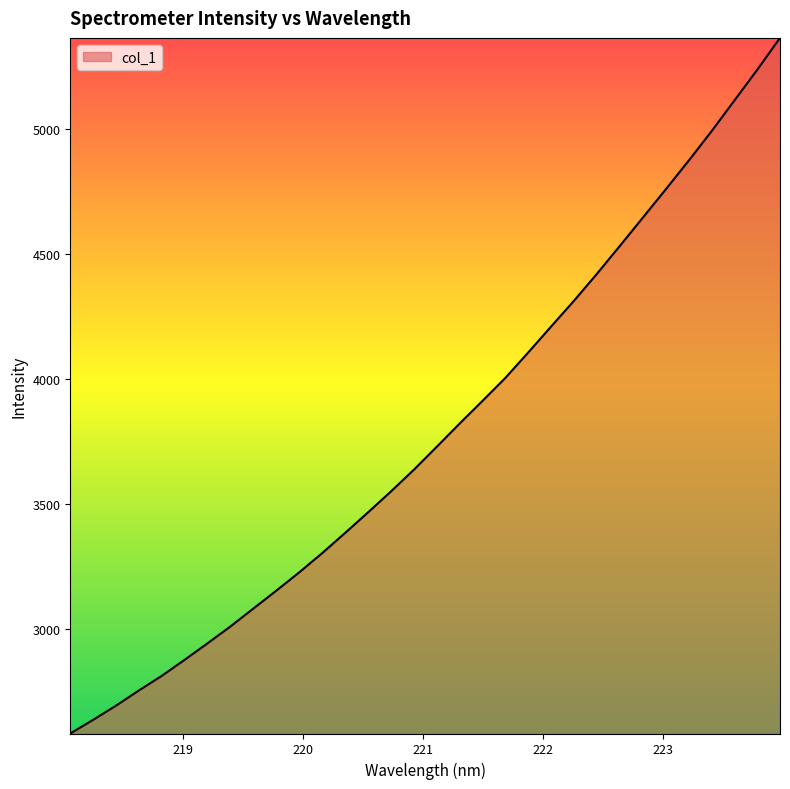

What is the greatest value displayed?

5365.5